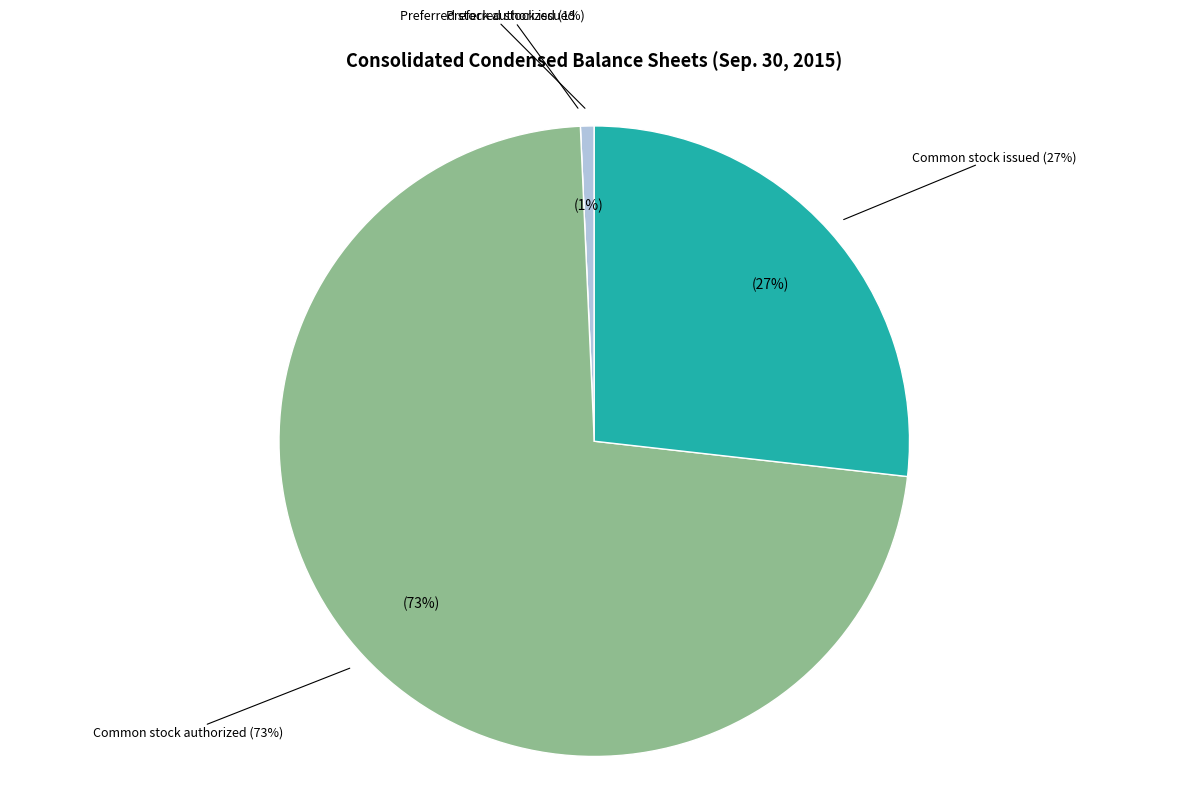

How many slices are in this pie chart?

4